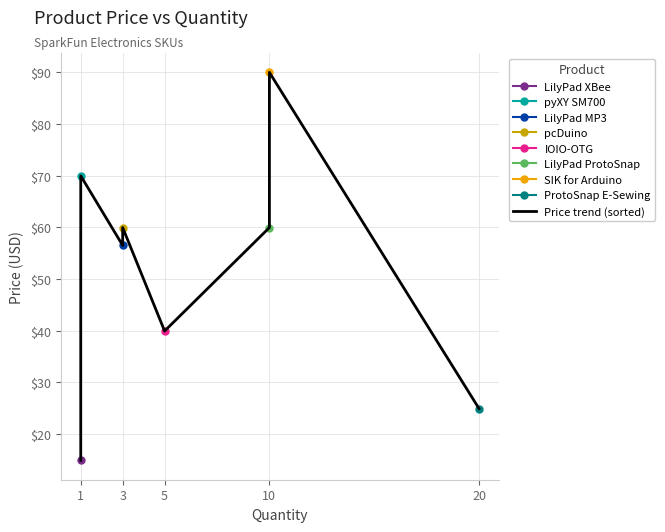

The chart shows a value of 90.6 at 10. True or false?

False